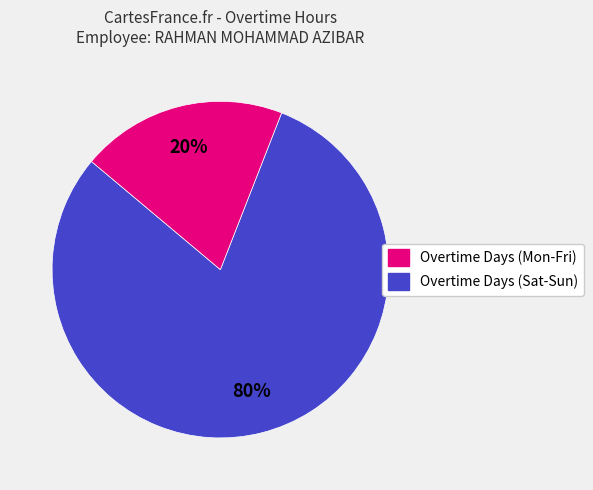

Is there any slice that represents more than half of the pie?

Yes